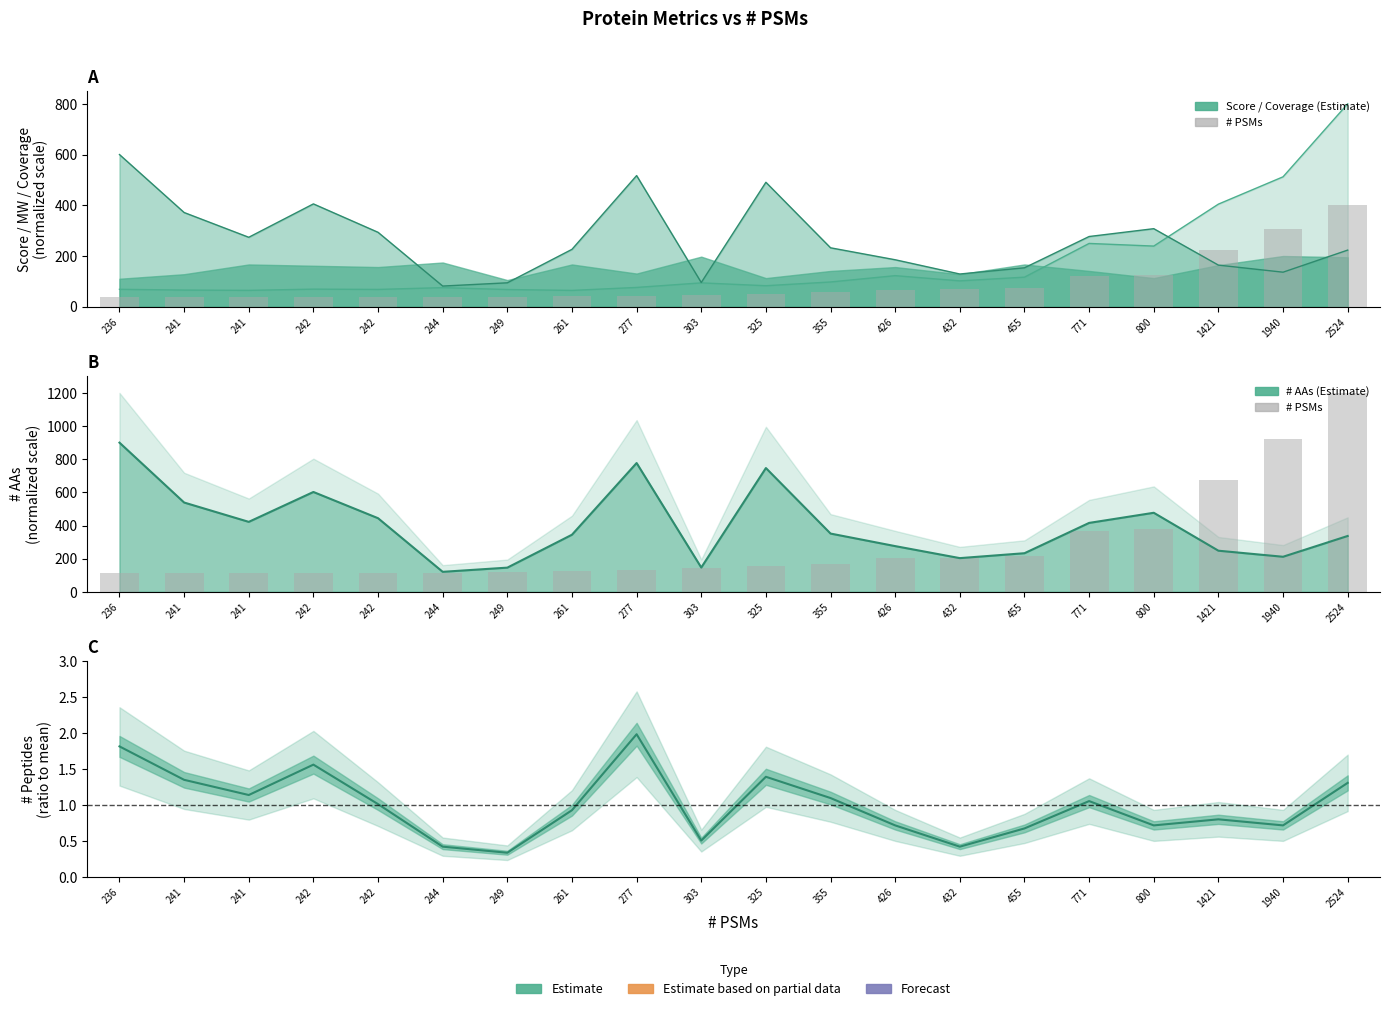

At which category is the sum across all series the highest?

2524